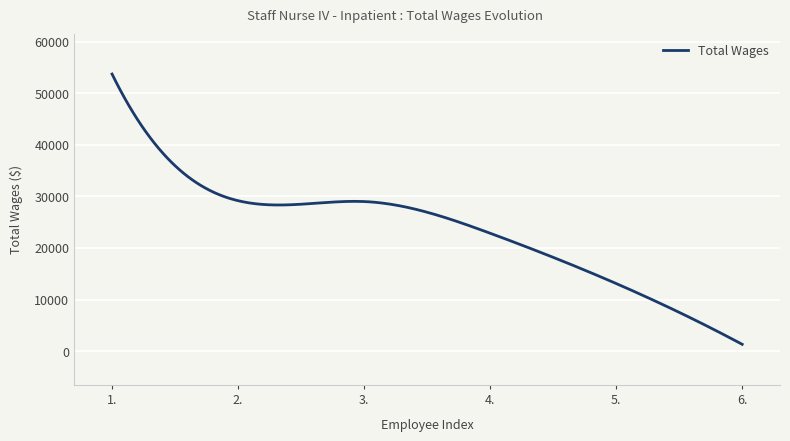

What is the difference between the maximum and minimum values?

52385.0